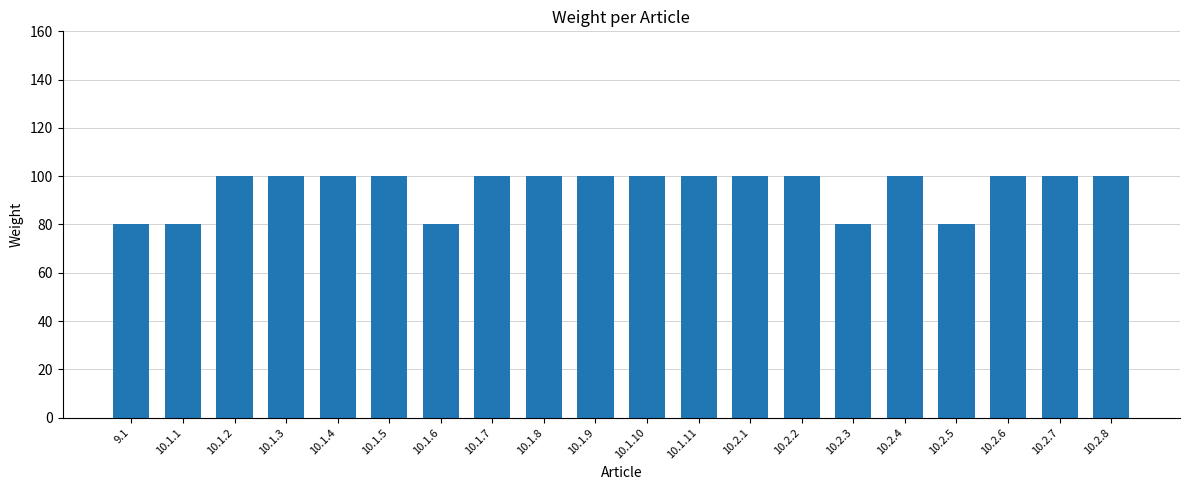

Approximately how many times larger is the value at 10.1.8 compared to 10.2.6?

1.0